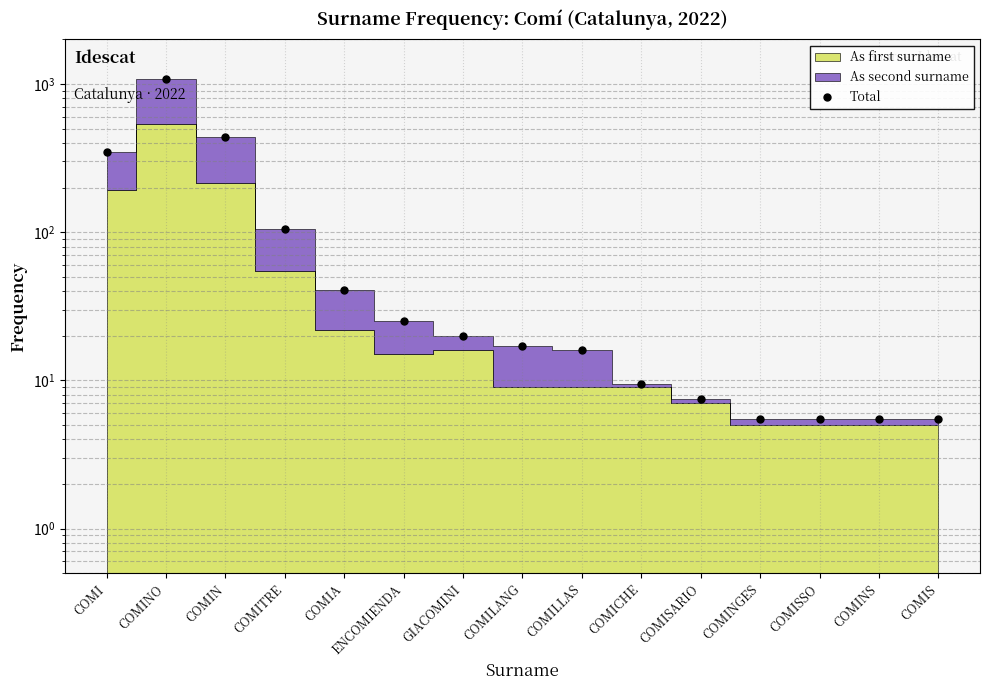

At which category does the data reach its first local peak?

COMINO